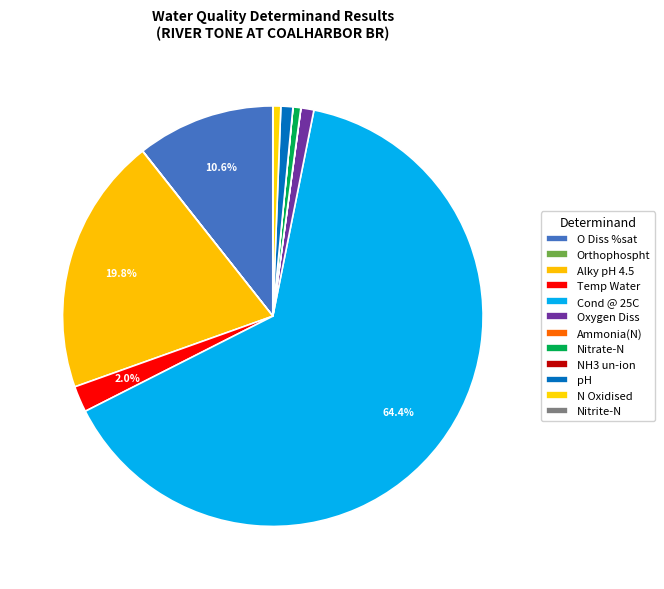

What is the change in value from O Diss %sat to Orthophospht?

-96.3